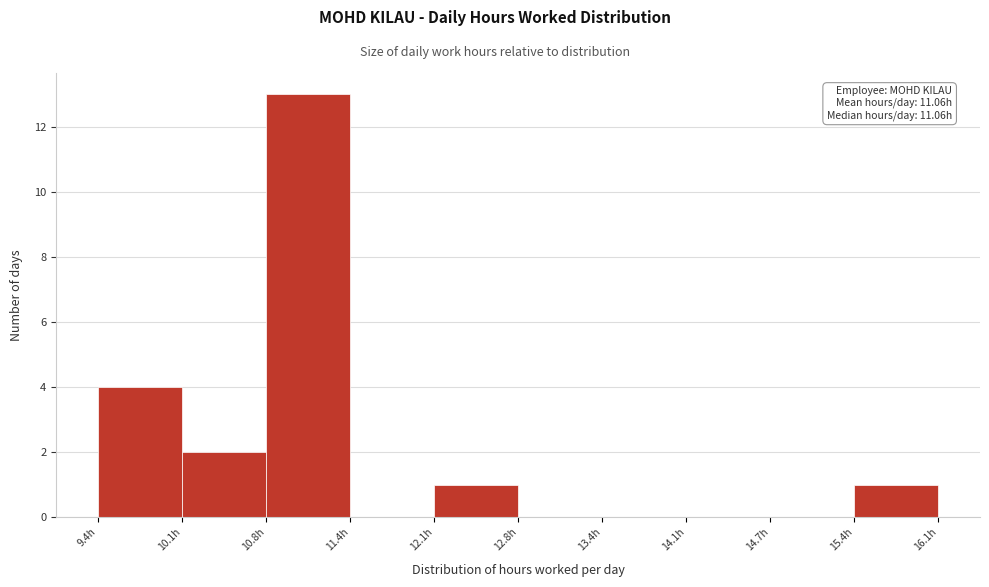

Which range on the x-axis has the tallest bar?

10.77 to 11.43